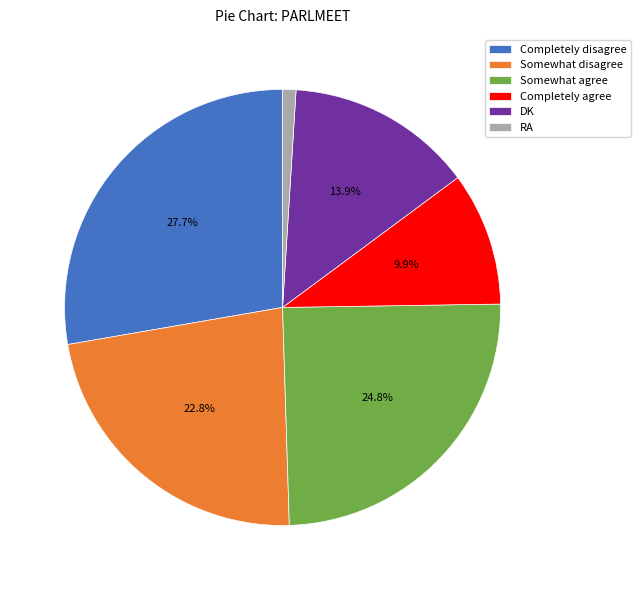

How much of the chart is everything except Somewhat agree?

75.2%